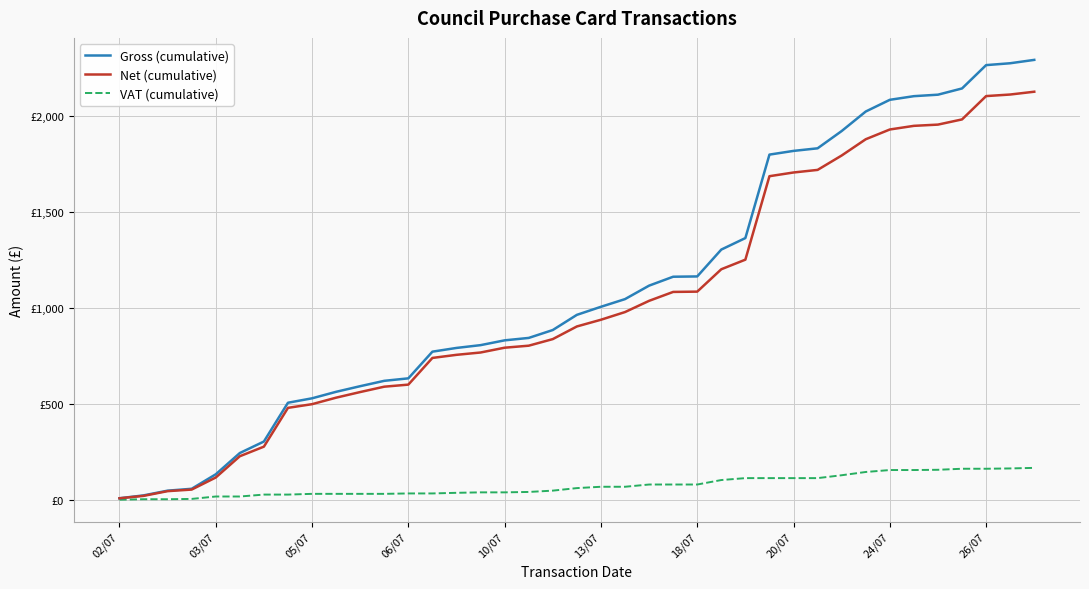

What are all the series names shown in the legend?

Gross (cumulative), Net (cumulative), VAT (cumulative)